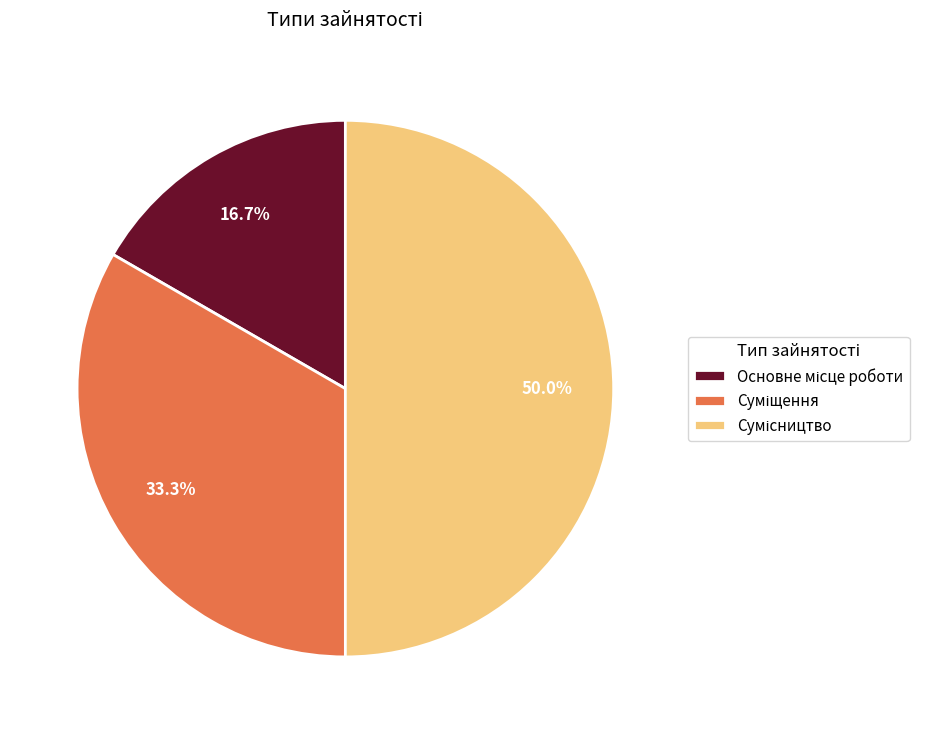

The Суміщення slice represents 33% of the pie. True or false?

True